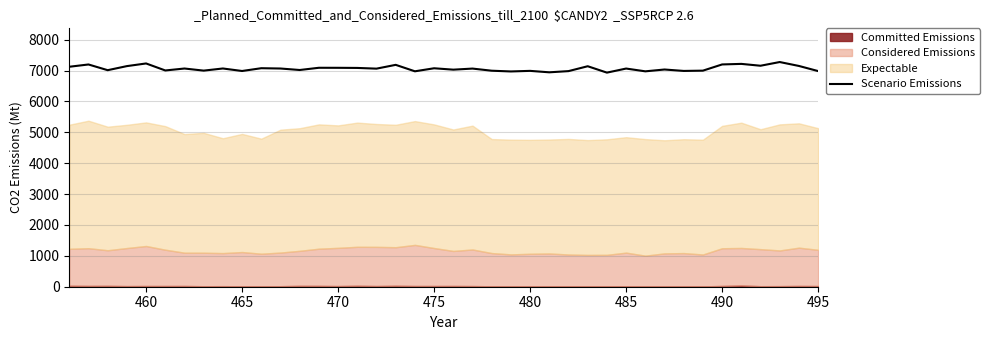

True or false: Scenario Emissions has a value of 7076 at 475.

True